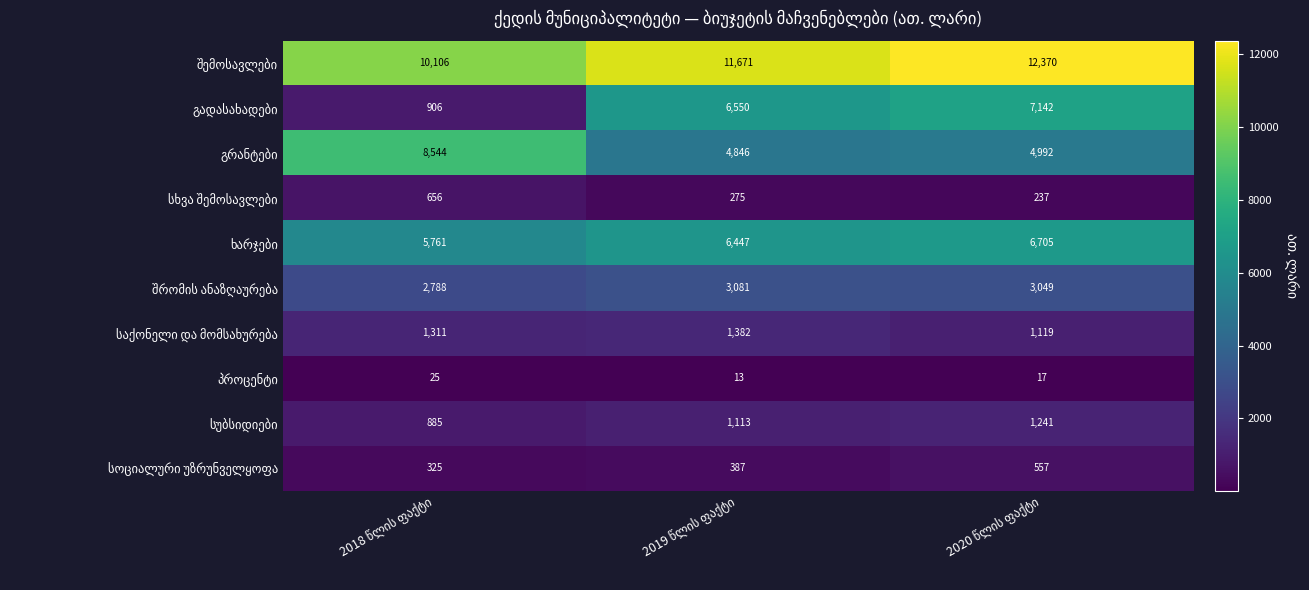

What is the greatest value displayed?

12370